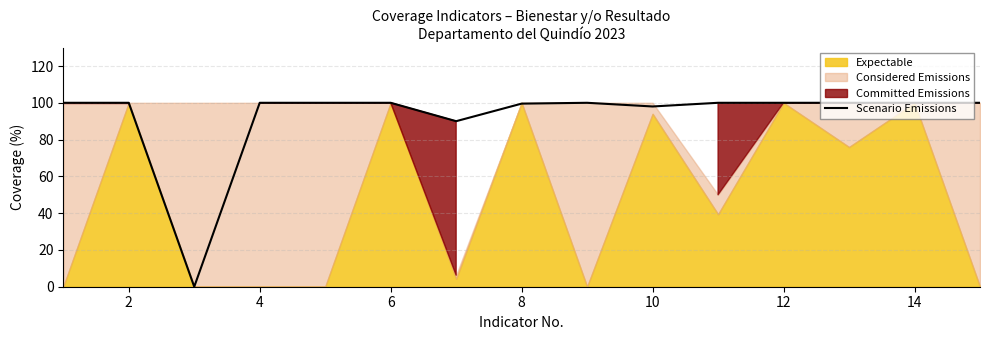

True or false: Scenario Emissions has a value of 65.9 at 6.

False